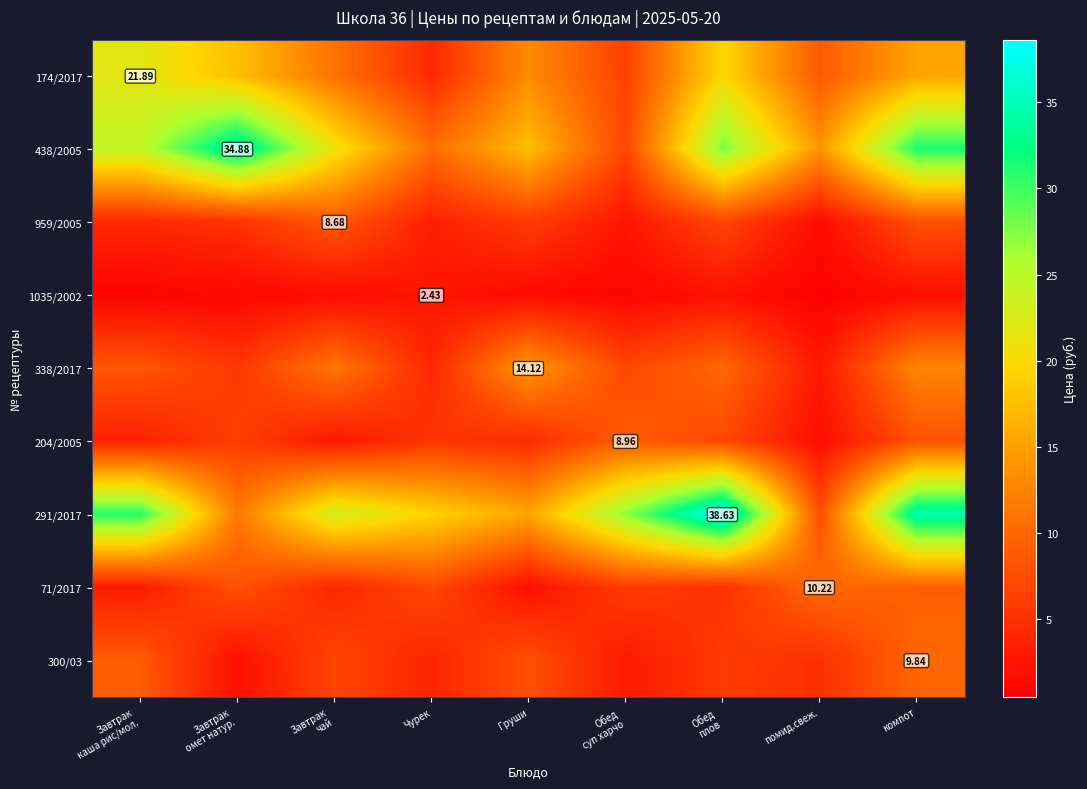

At which category is the sum across all series the highest?

компот